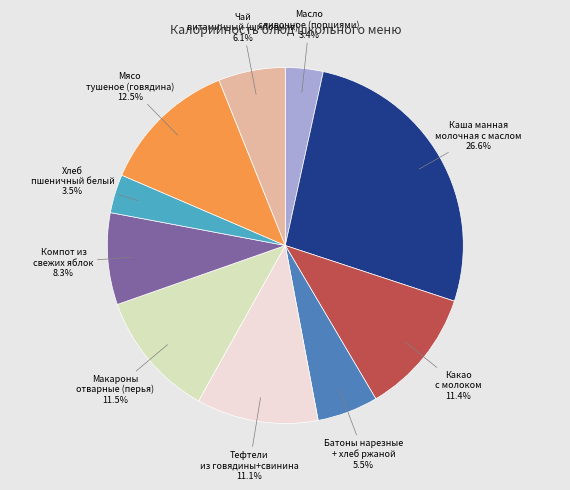

To the nearest percent, what percentage of the pie is Масло сливочное (порциями)?

3%